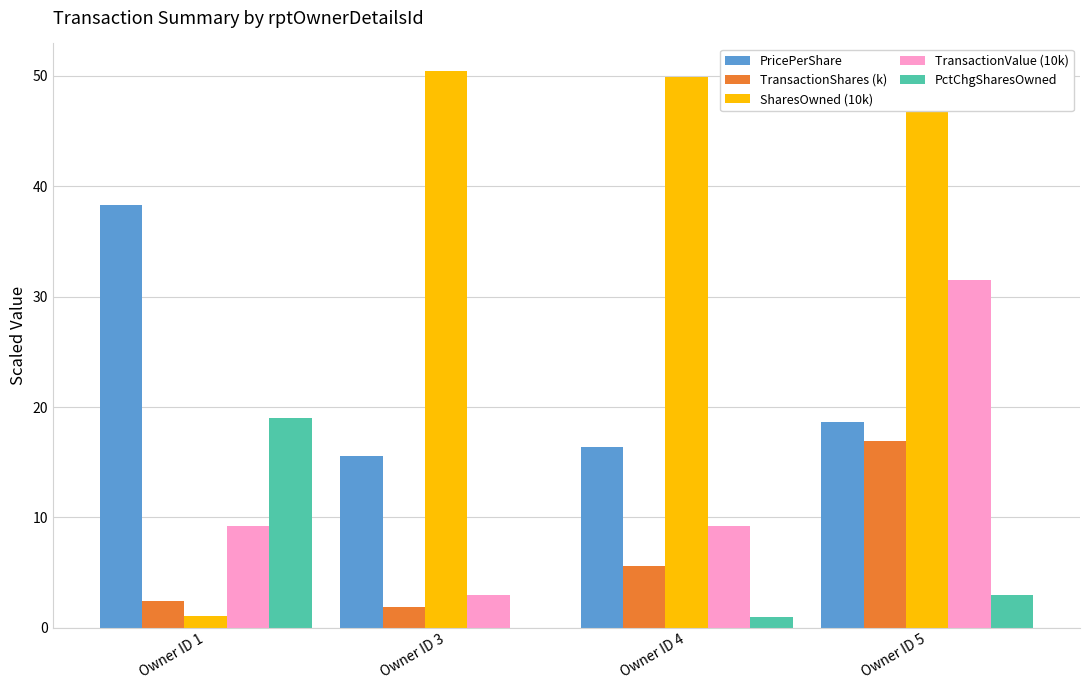

What is the maximum value shown in the chart?

50.4